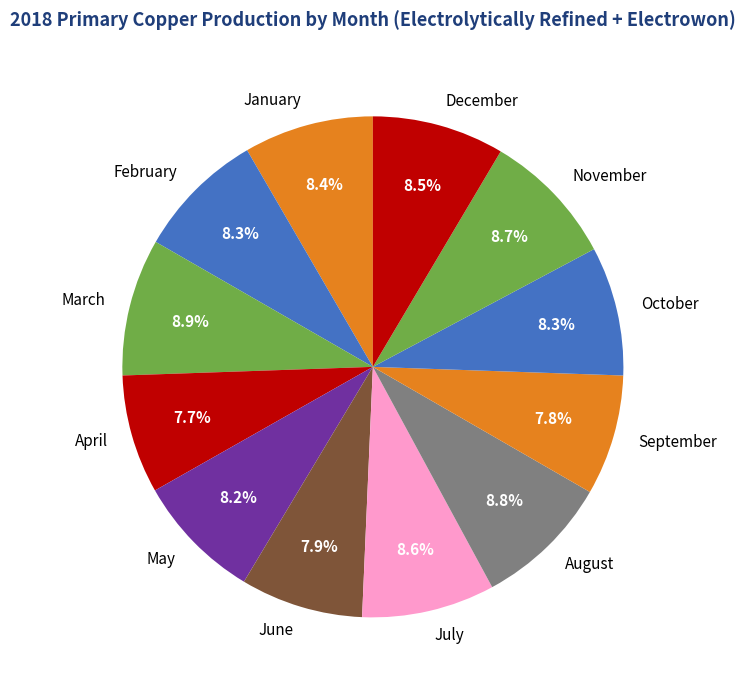

Does October account for over 50% of the chart?

No